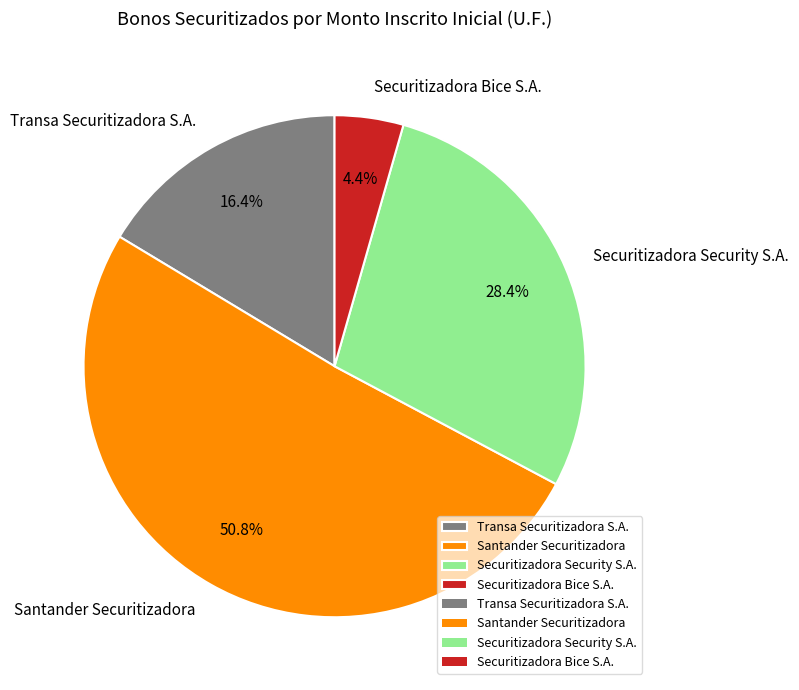

Rank the categories by value from highest to lowest.

Santander Securitizadora, Securitizadora Security S.A., Transa Securitizadora S.A., Securitizadora Bice S.A.